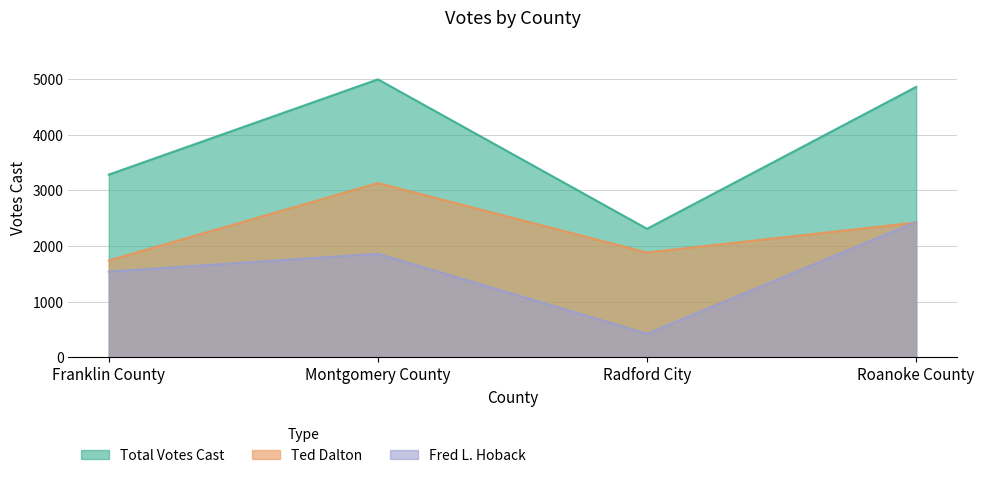

True or false: Fred L. Hoback and Ted Dalton cross at least once.

True